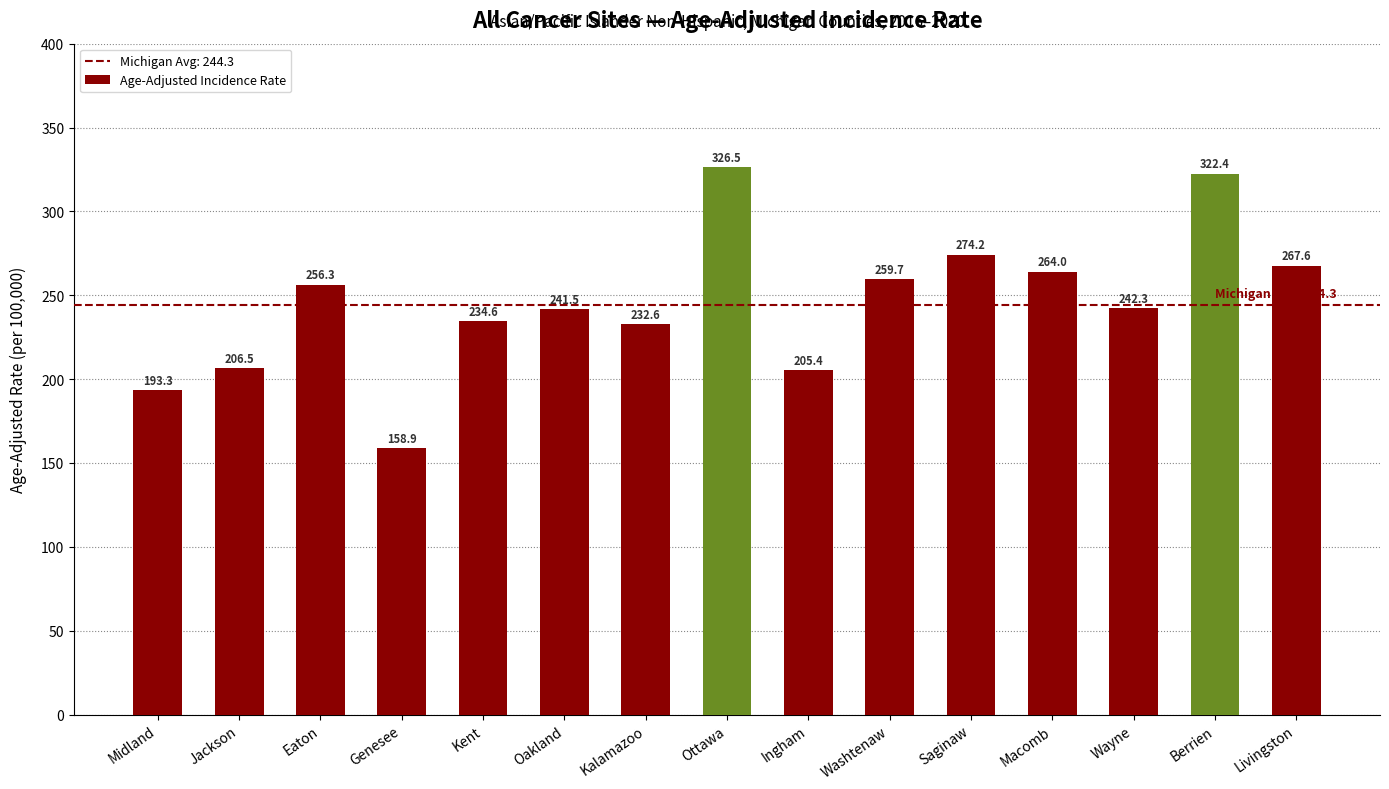

Reading left to right, extract all data points from this chart.

Midland=193.3	Jackson=206.5	Eaton=256.3	Genesee=158.9	Kent=234.6	Oakland=241.5	Kalamazoo=232.6	Ottawa=326.5	Ingham=205.4	Washtenaw=259.7	Saginaw=274.2	Macomb=264.0	Wayne=242.3	Berrien=322.4	Livingston=267.6